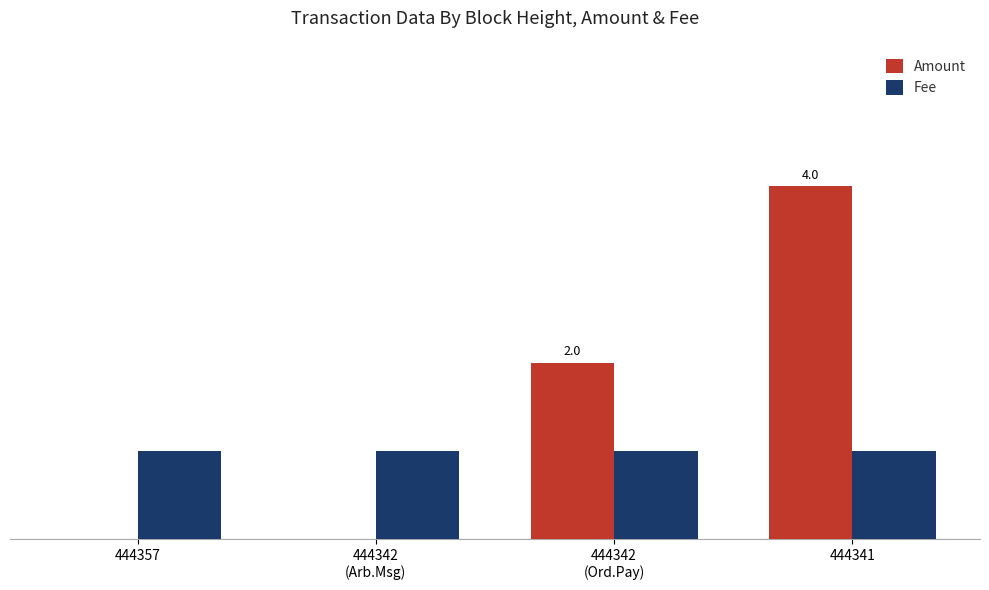

At 444341, list the series in order from largest to smallest.

Amount, Fee